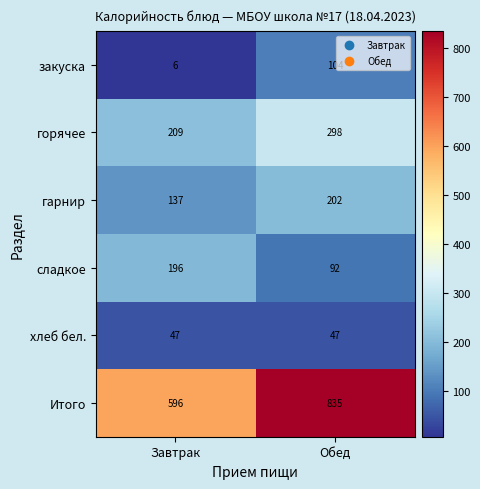

At which category is the sum across all series the highest?

Обед